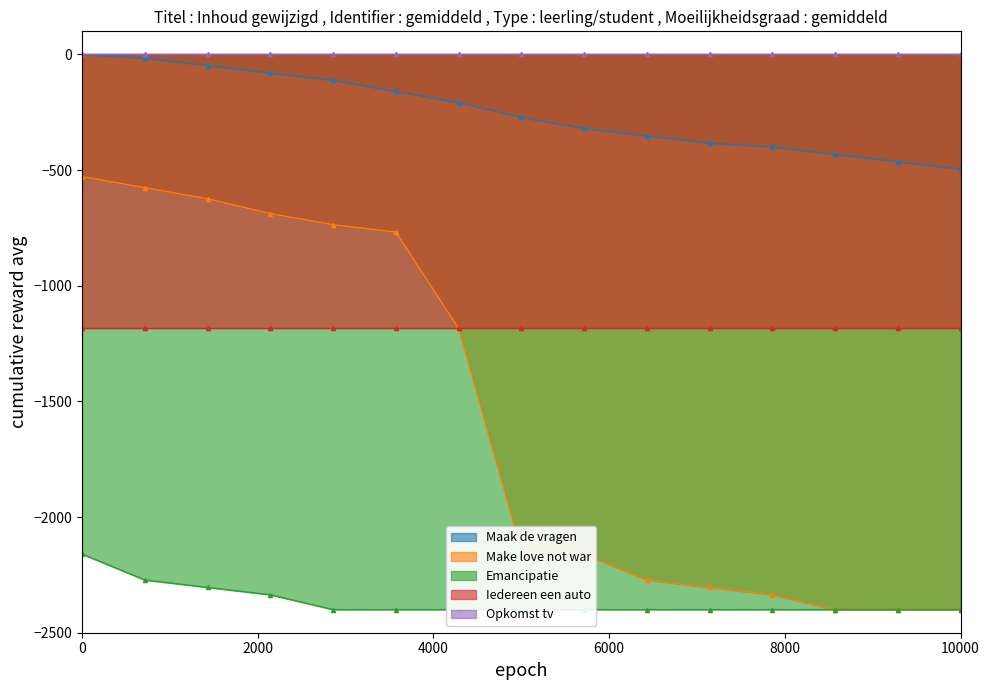

What value does the Emancipatie series have at 2018-07-23?

-2400